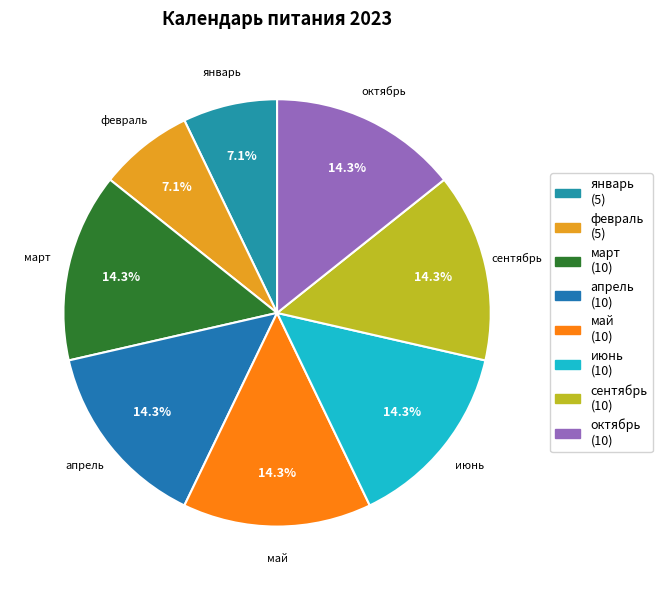

True or false: сентябрь accounts for 14% of the total.

True